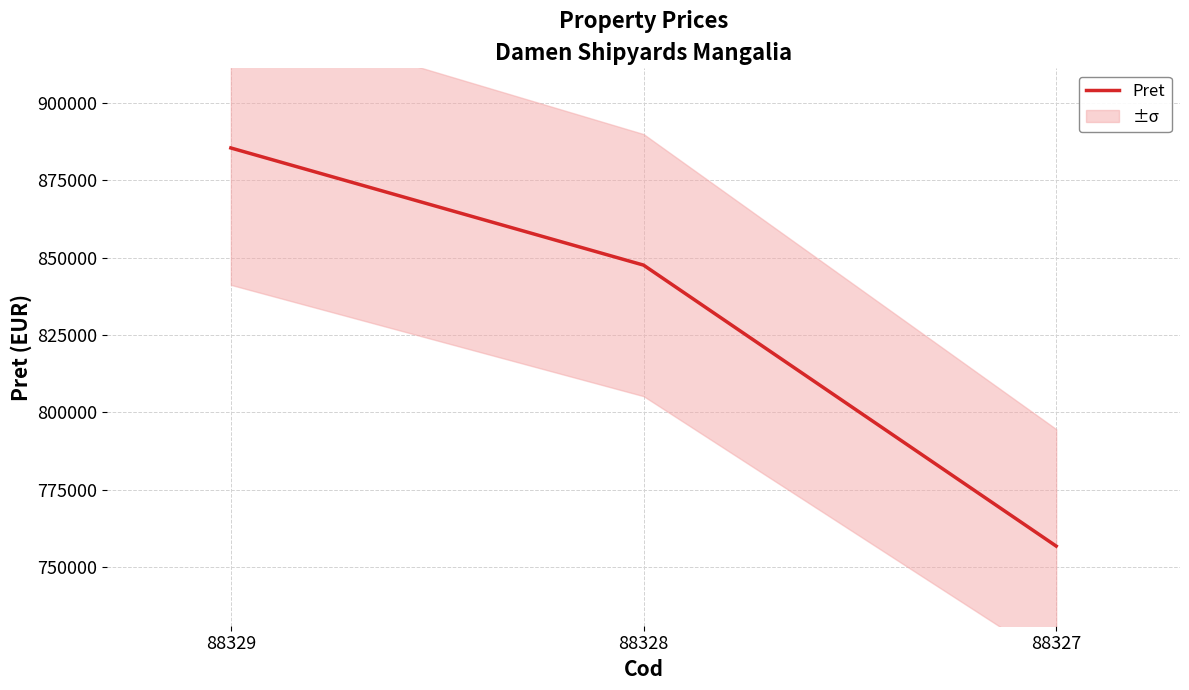

How many lines are shown in the chart?

1